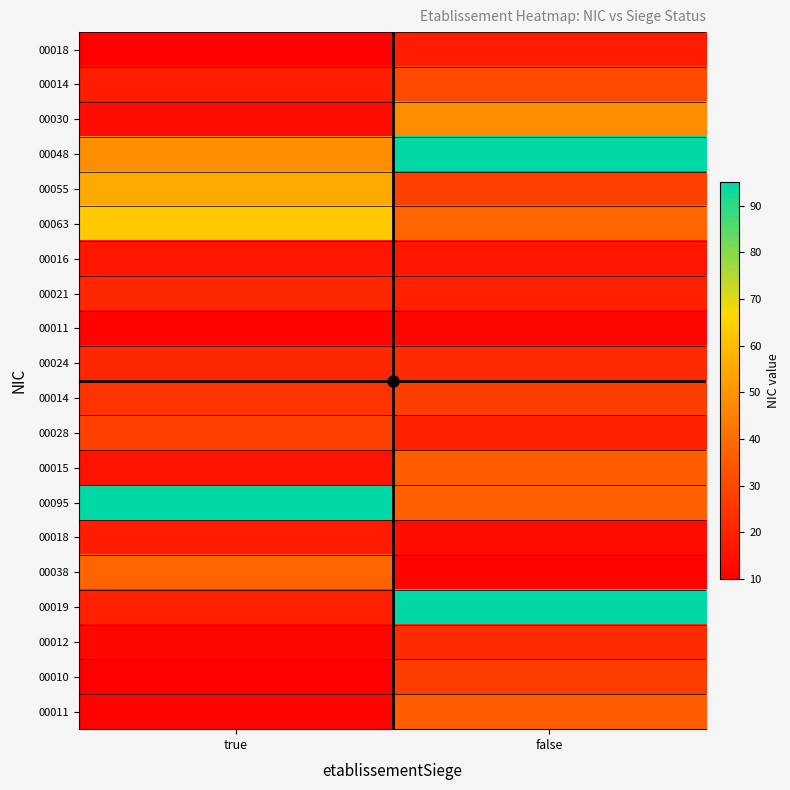

At how many categories does at least one series exceed 88?

2